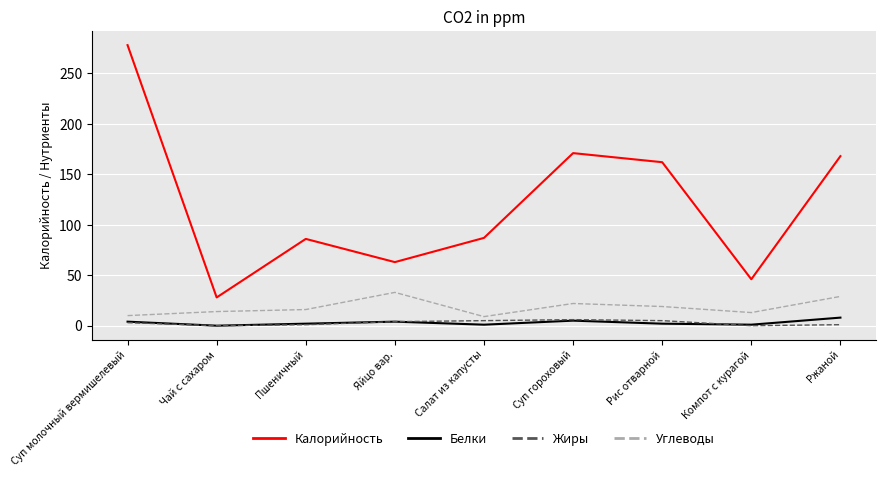

True or false: Жиры and Углеводы intersect in this chart.

False